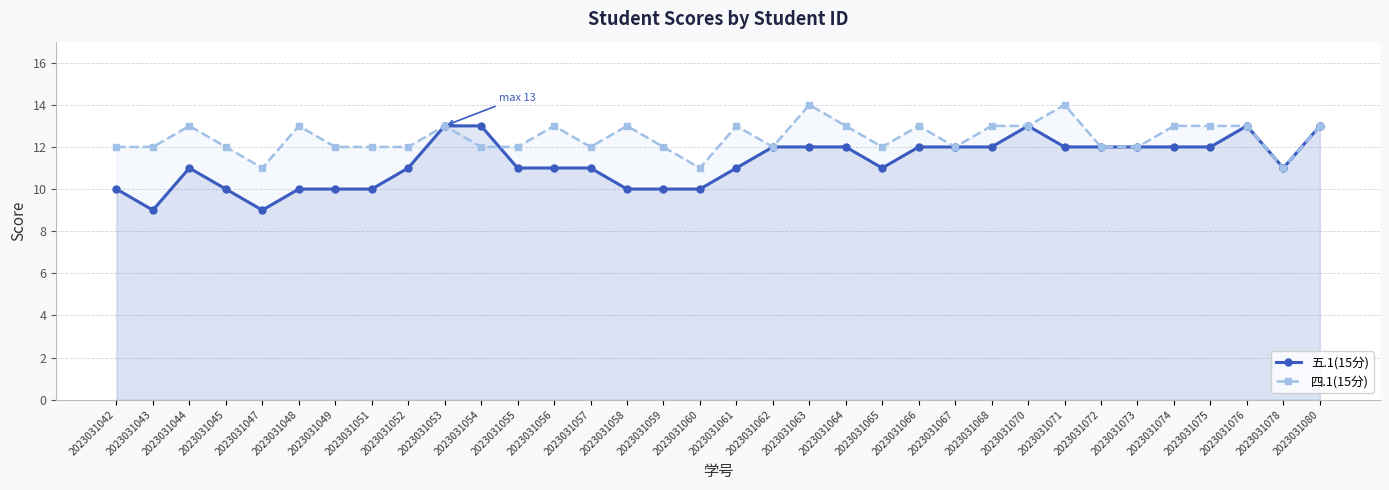

What is the difference between the maximum and minimum values in the 四.1(15分) series?

3